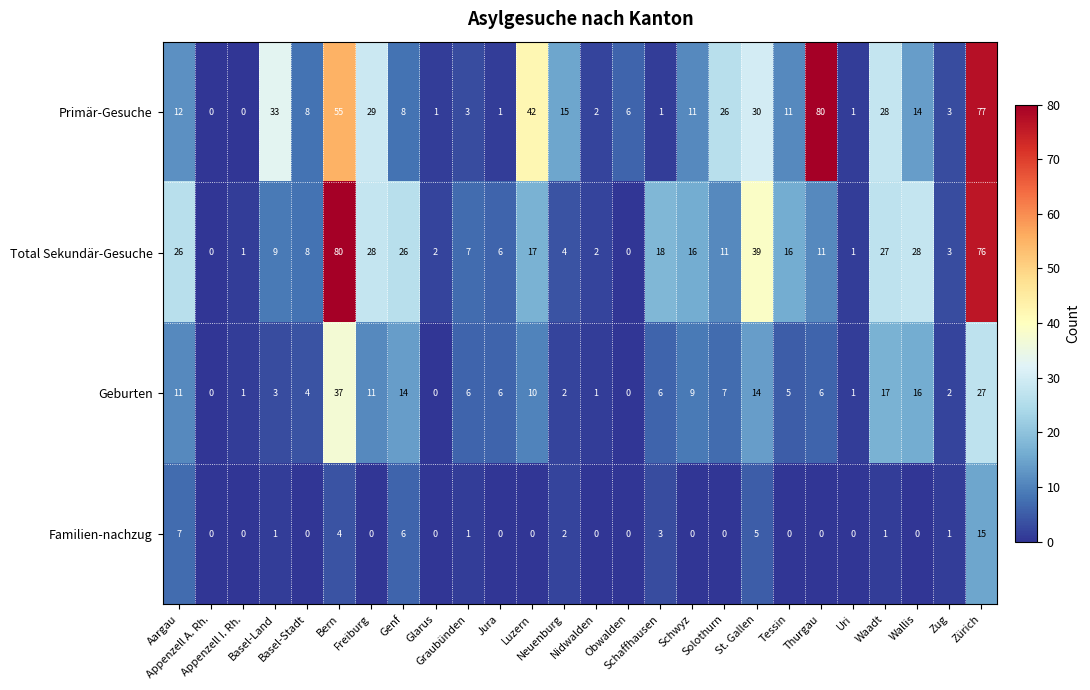

What is the average value of the Total Sekundär-Gesuche series?

18